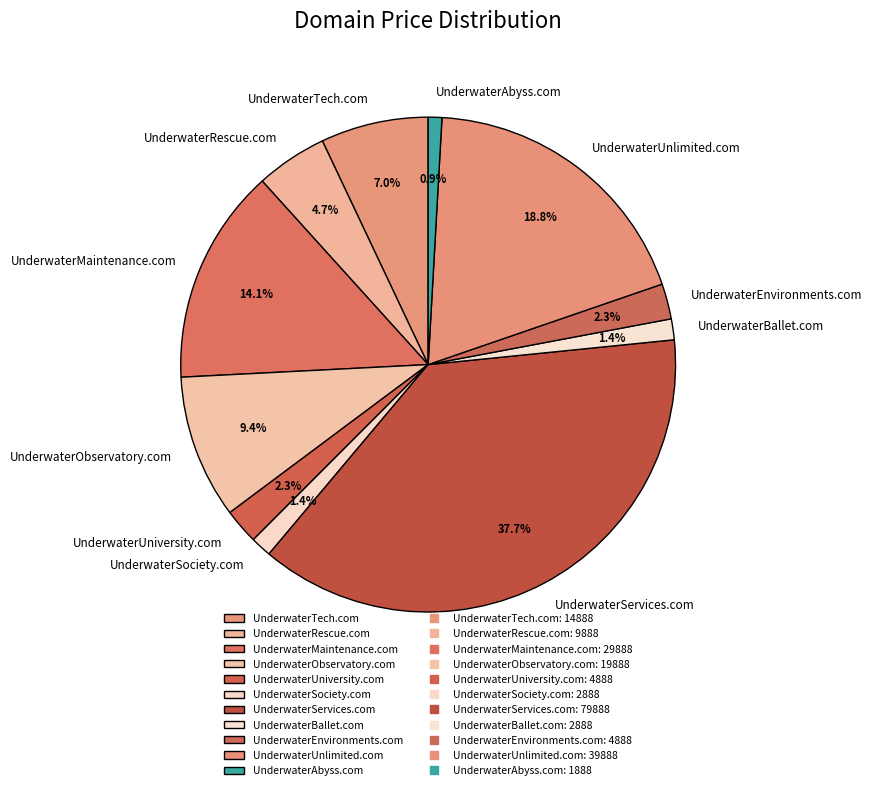

Combined, do UnderwaterSociety.com and UnderwaterTech.com account for over 50%?

No